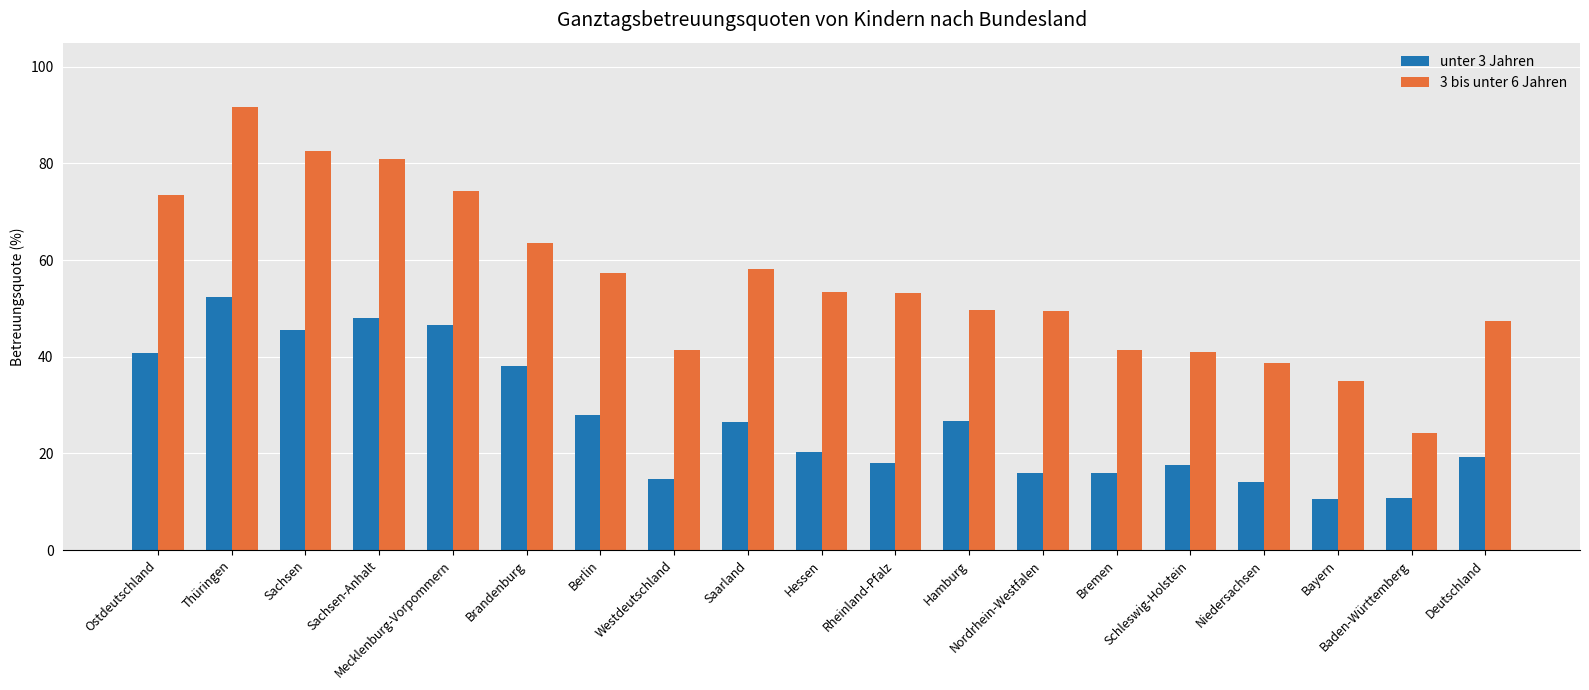

How many data points in unter 3 Jahren are less than 20?

9